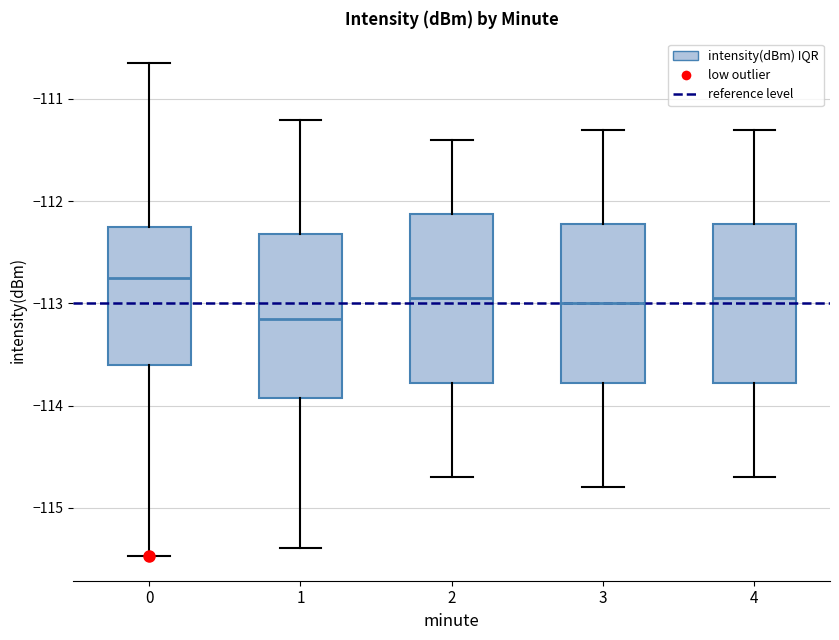

Where does the median line of the box at x = 2 sit on the y-axis? The values are not printed on the chart, so give them approximately, as read against the axis.

-112.9